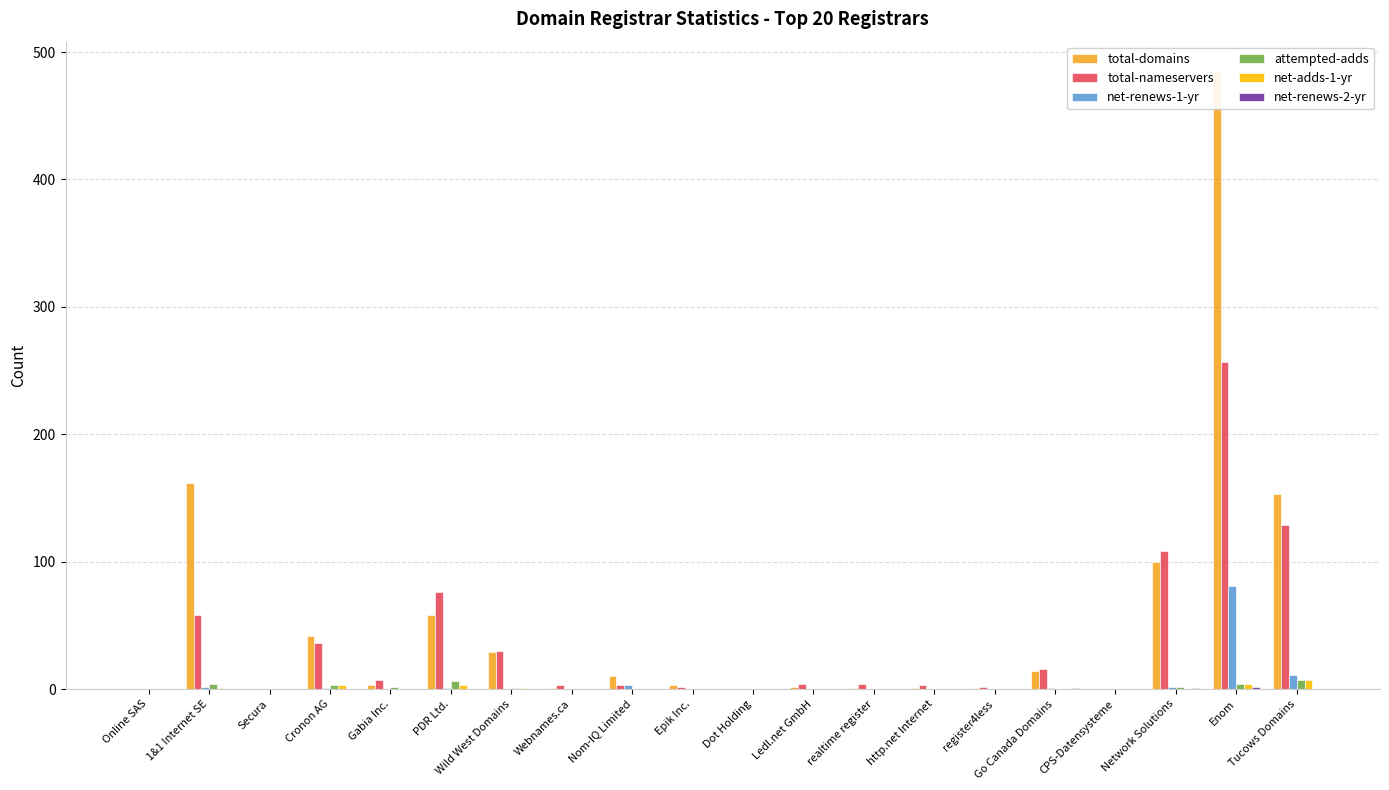

True or false: total-nameservers has a value of 48 at PDR Ltd..

False